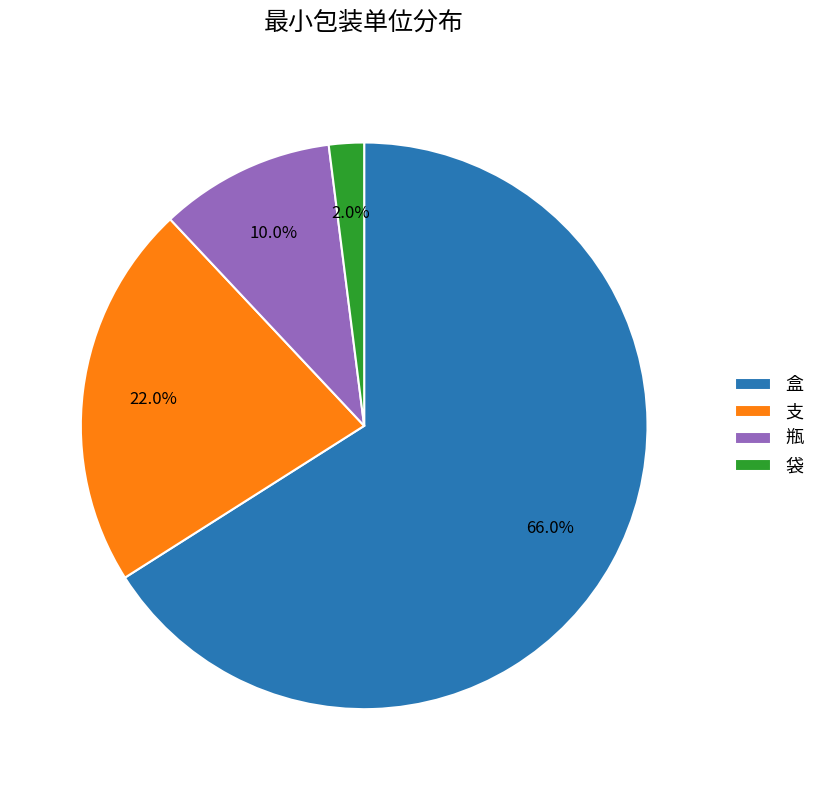

Which category has the smallest portion of the pie?

袋